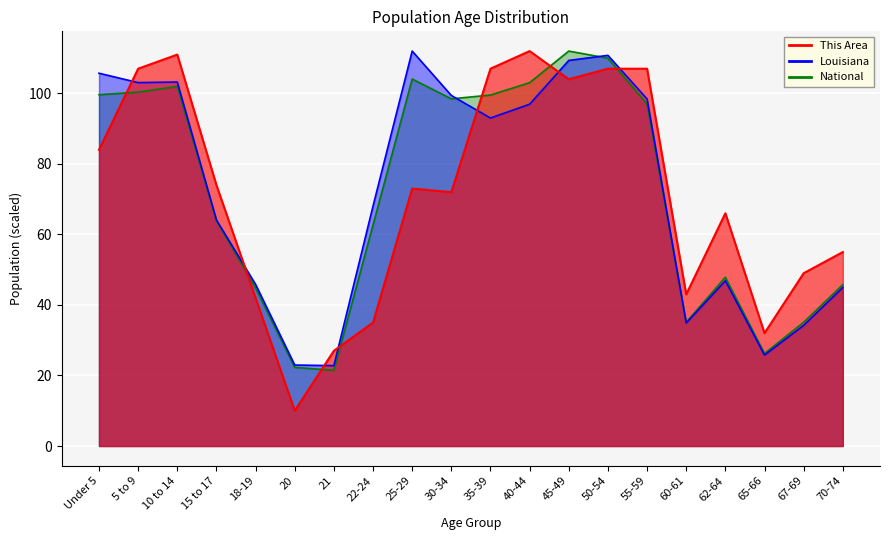

What is the label of the 14th point from the right?

21